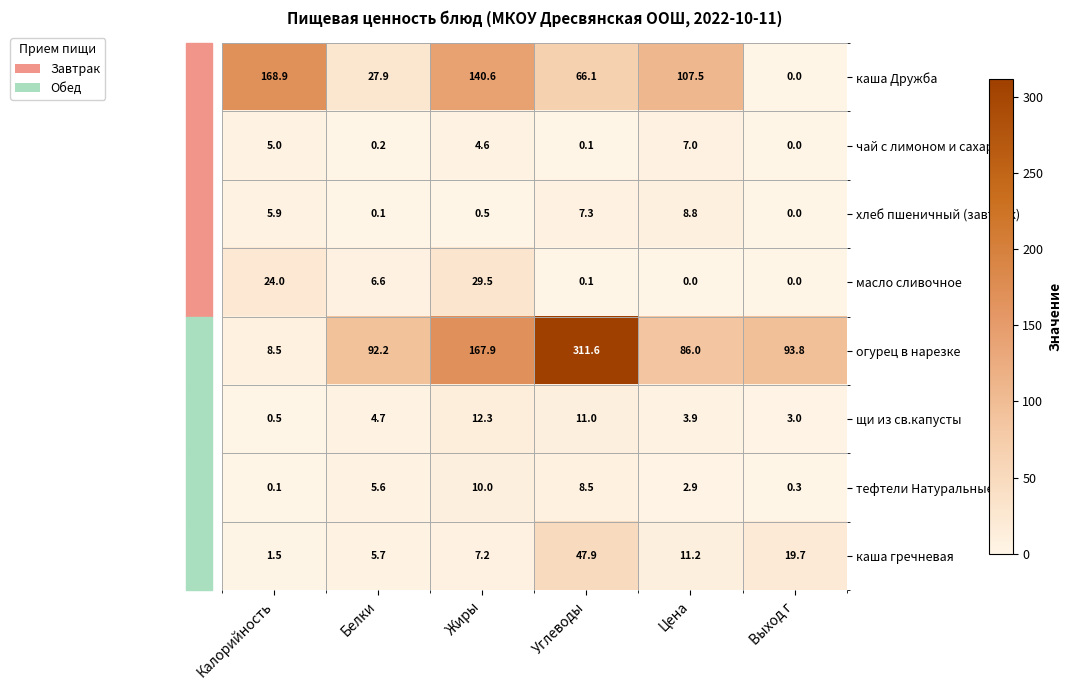

At how many categories does at least one series exceed 16?

6